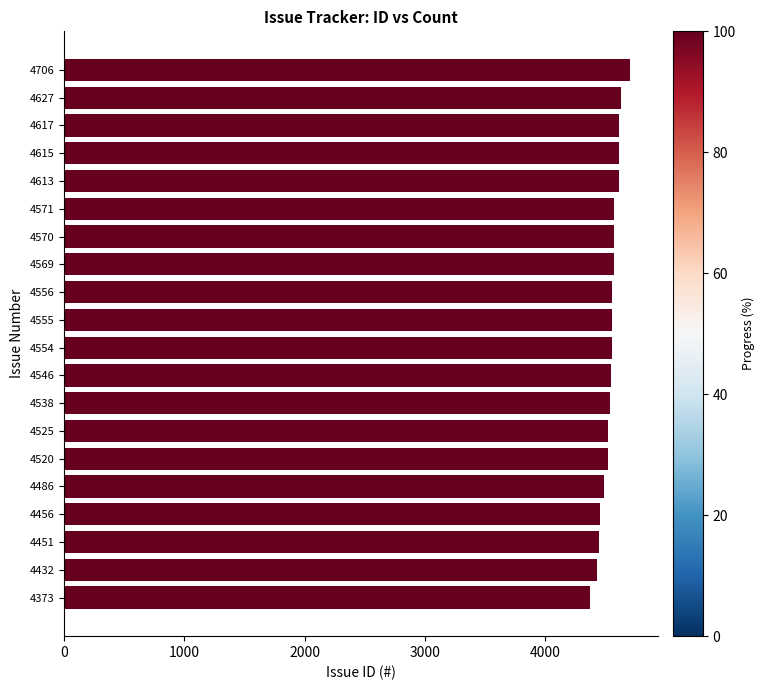

Approximately how many times larger is the value at 4617 compared to 4706?

1.0